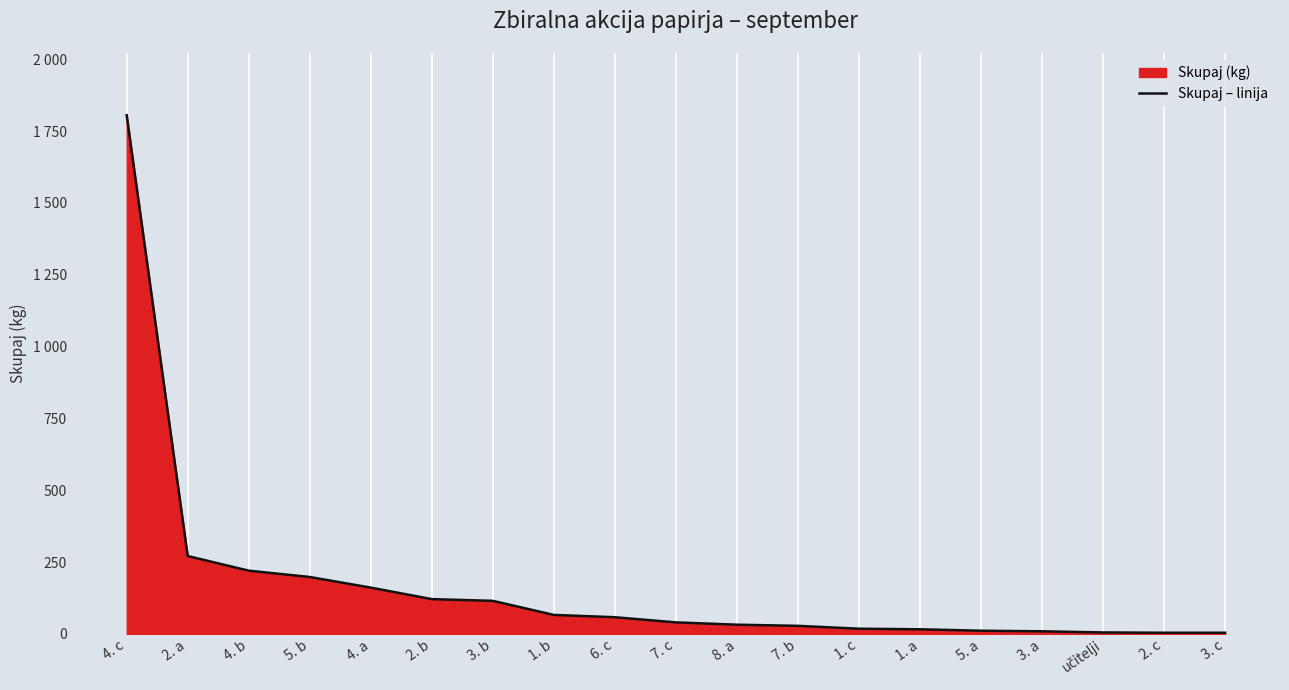

What is the average value?

167